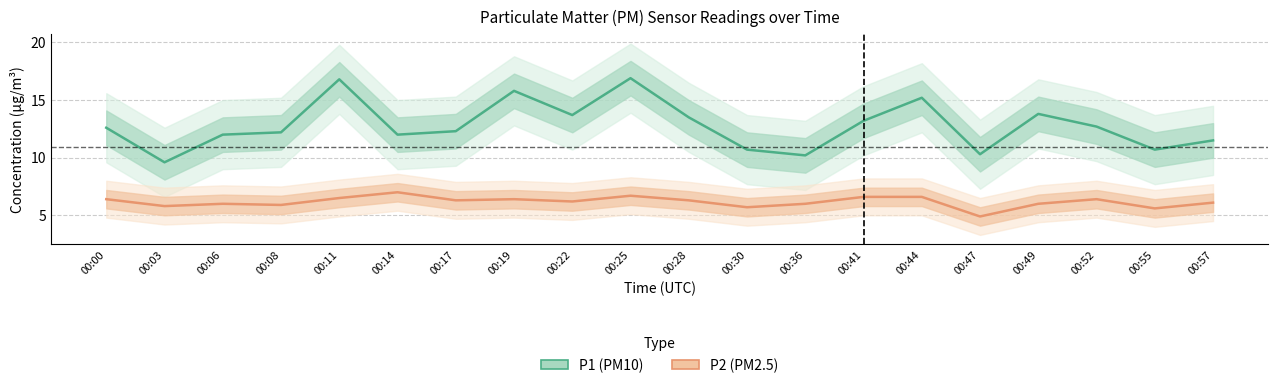

True or false: P2 (PM2.5) and P1 (PM10) intersect in this chart.

False